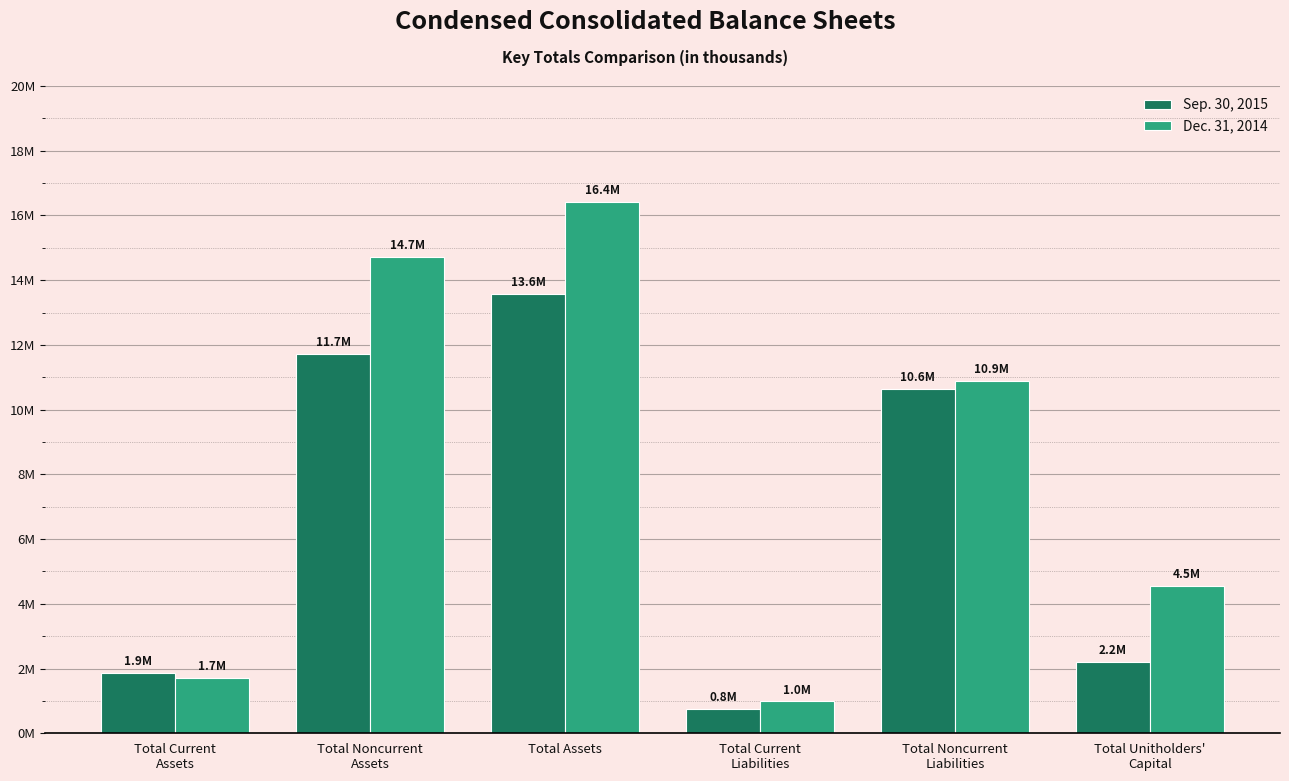

Does the chart contain any negative values?

No